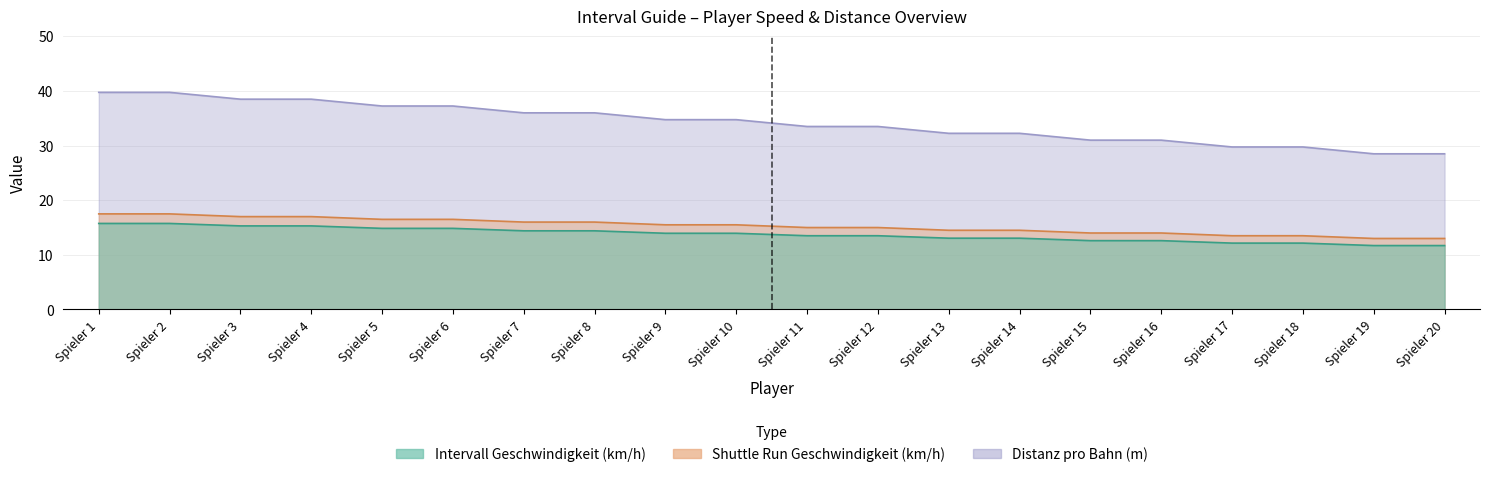

What is the value of the Intervall Geschwindigkeit (km/h) point at the 17th from the left?

12.2